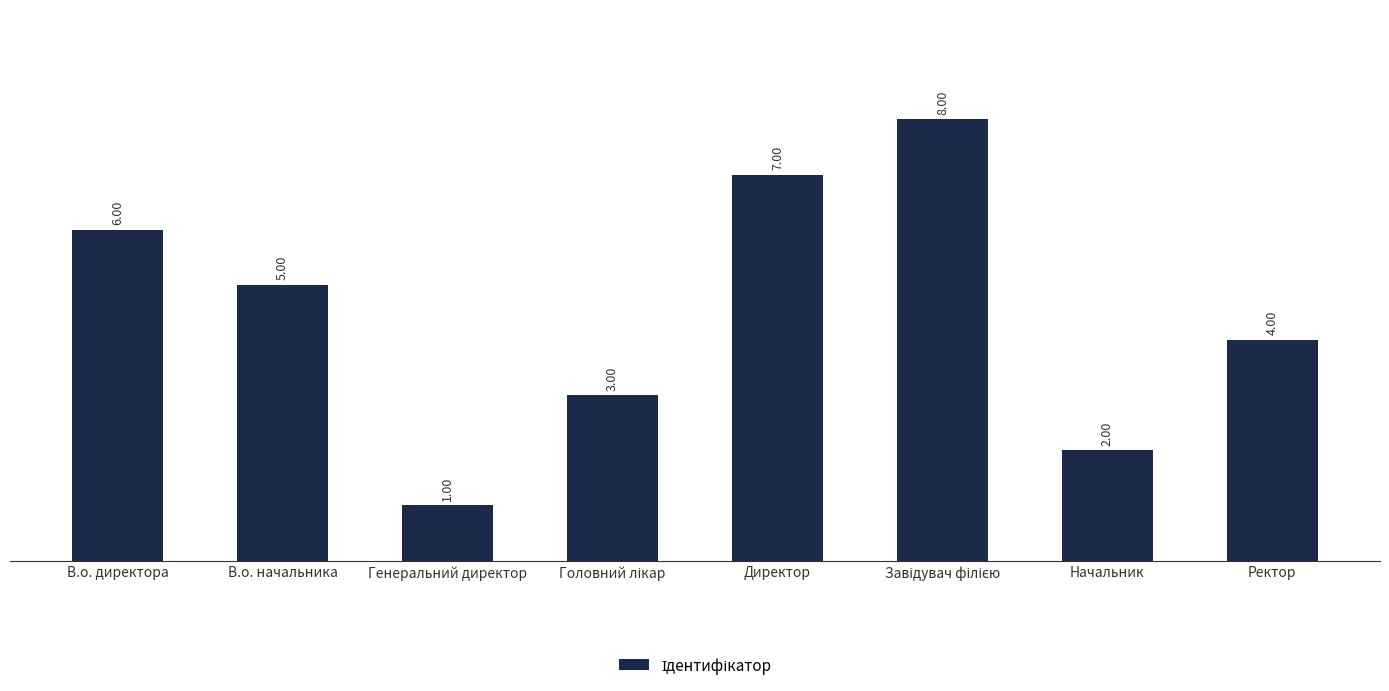

Reading left to right, transcribe all the data shown in this chart.

6	5	1	3	7	8	2	4